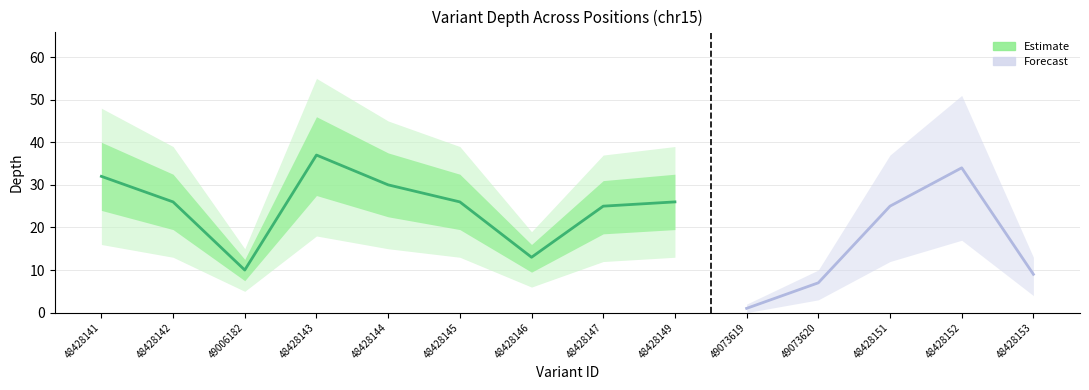

At how many categories does at least one series exceed 14?

11